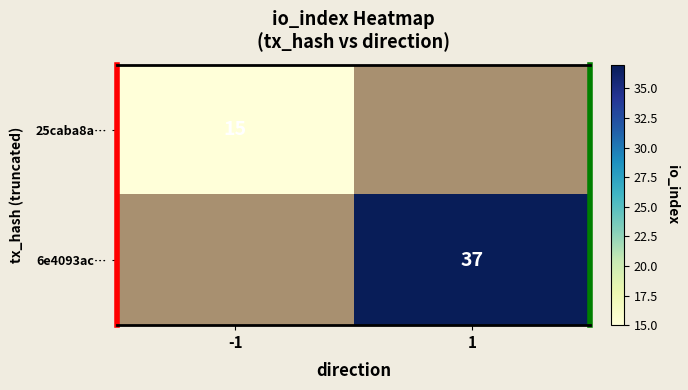

At how many categories does at least one series exceed 25?

1